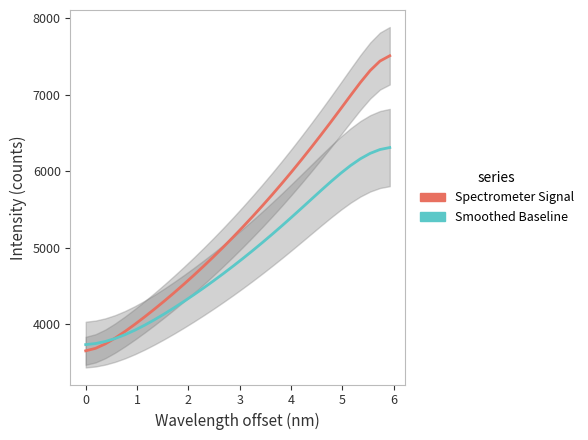

Is the value of Smoothed Baseline at −1 greater than the value of Spectrometer Signal at 23?

No